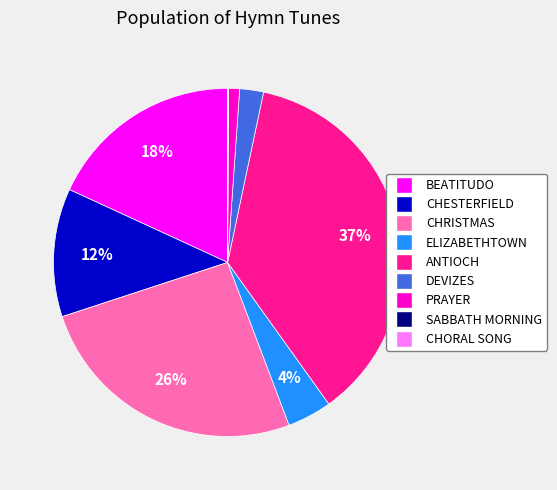

To the nearest percent, what is the difference between the largest and smallest slice percentages?

37%